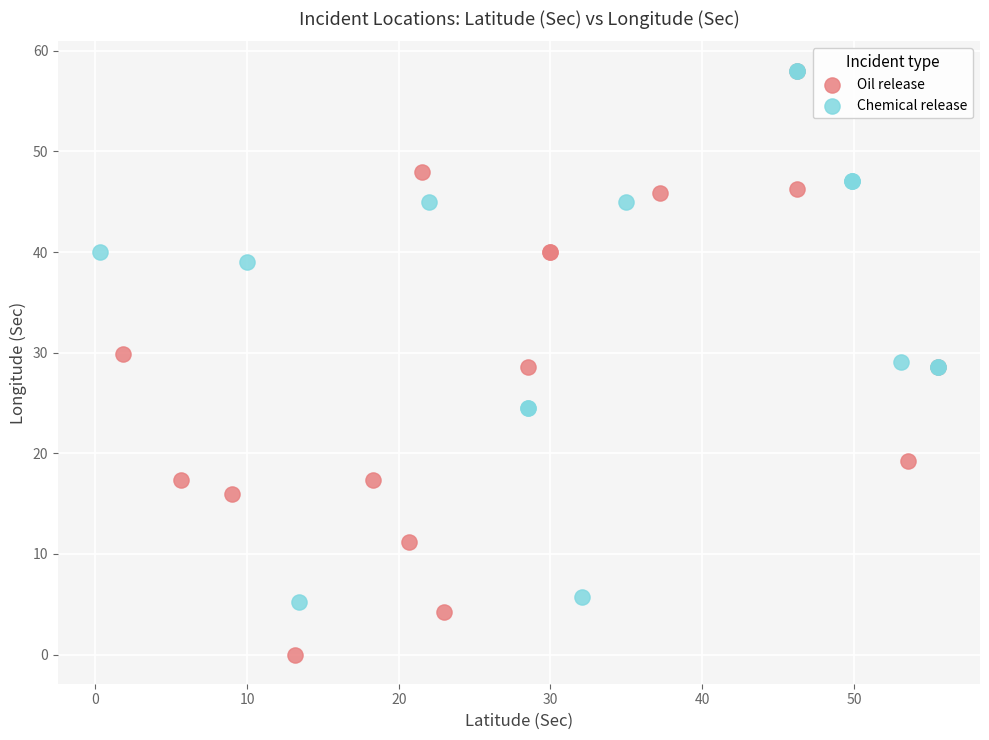

Which series contains the lowest Y value?

Oil release